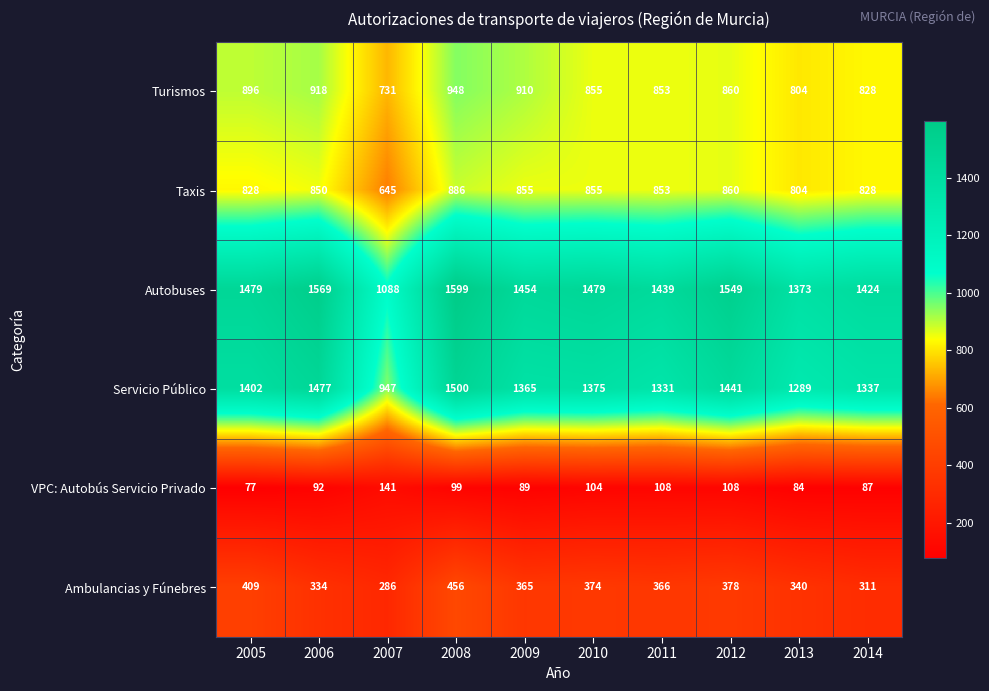

What is the difference between the maximum and minimum values in the VPC: Autobús Servicio Privado series?

64